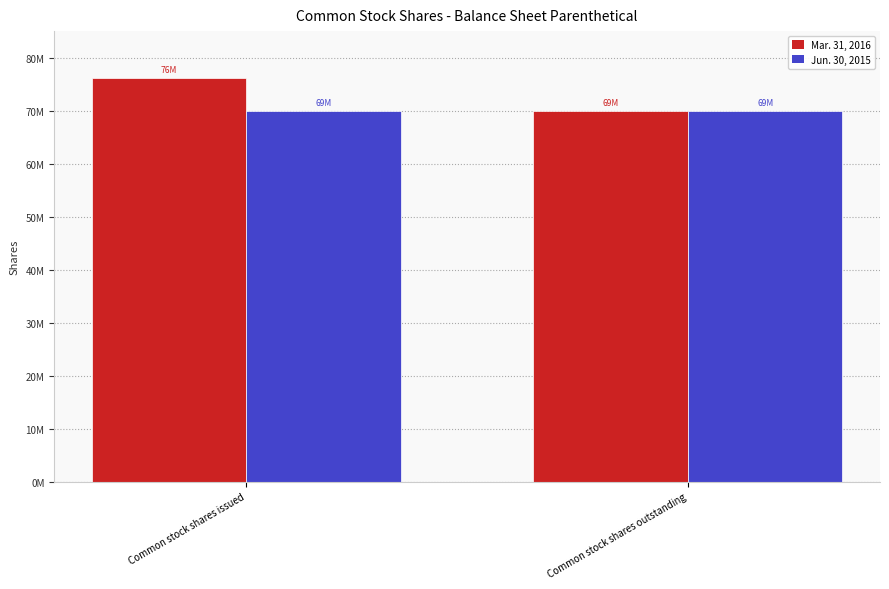

The value of Jun. 30, 2015 at Common stock shares outstanding is 69839259. True or false?

True